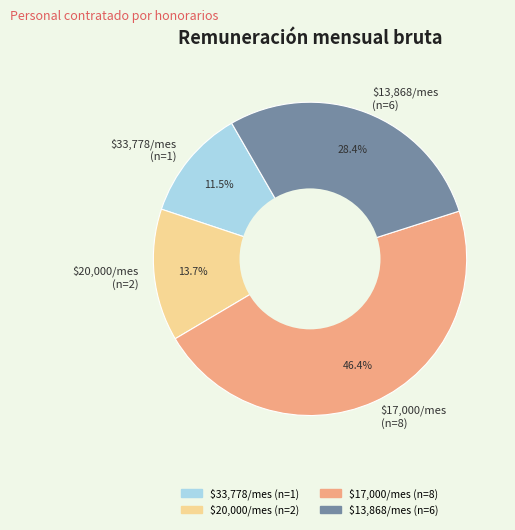

Does $17,000/mes (n=8) represent more than half of the total?

No